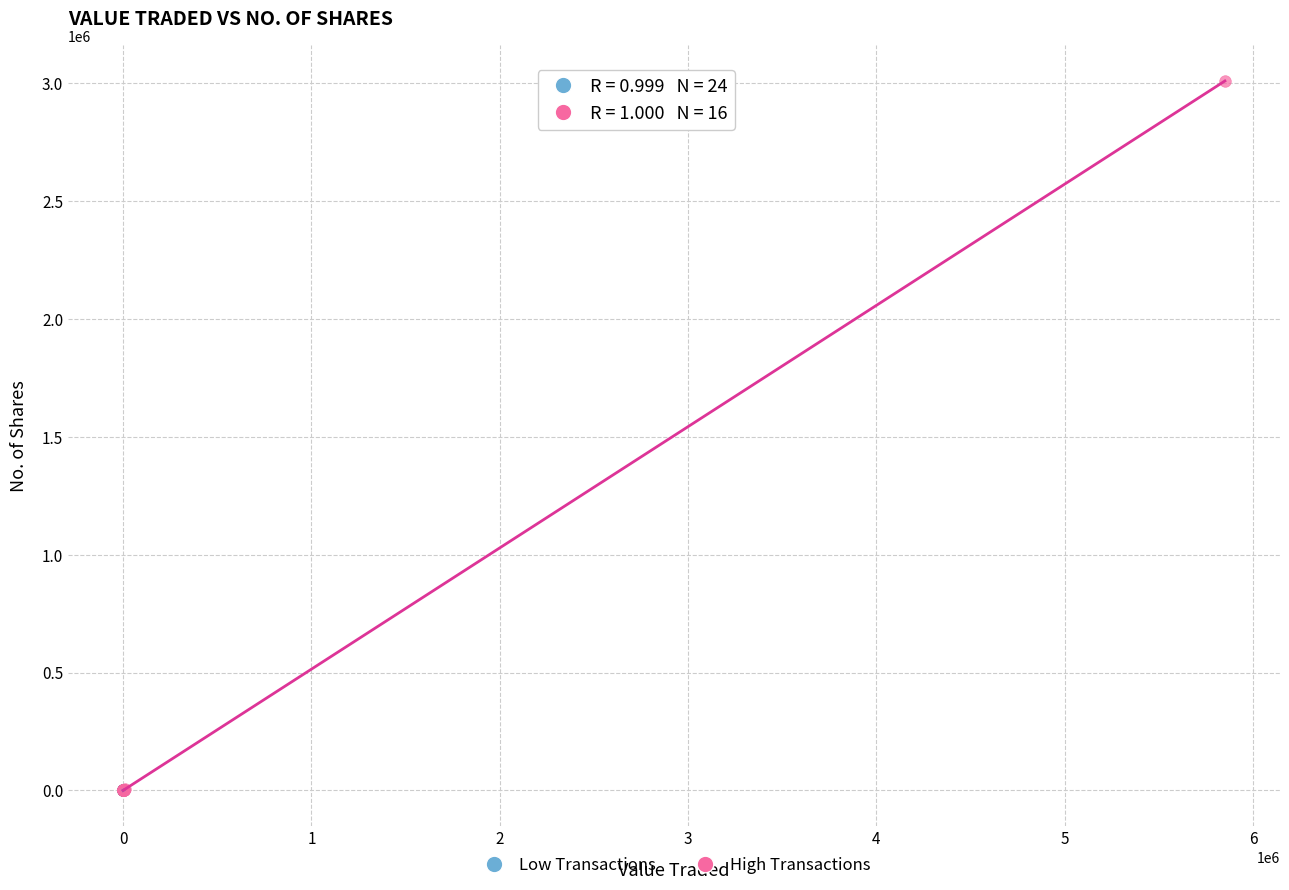

Which series has the largest Y range (max minus min)?

High Transactions